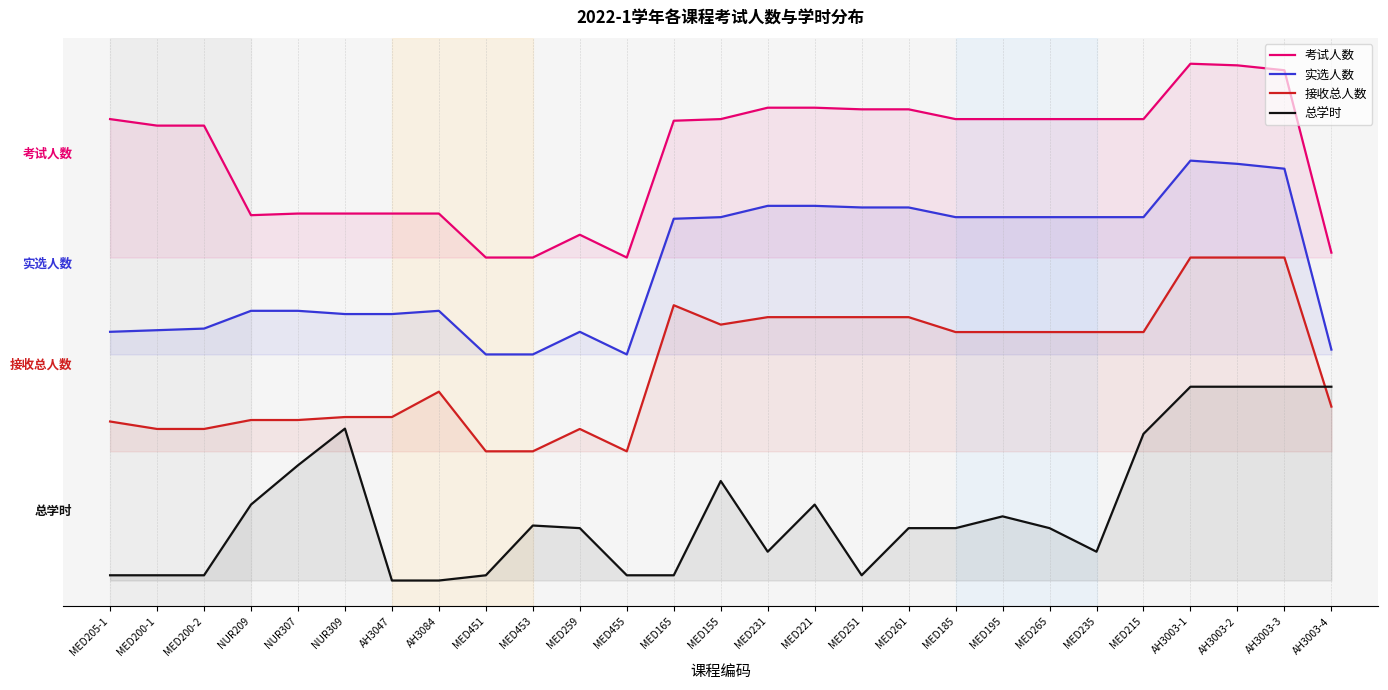

At which label does 总学时 reach its peak?

AH3003-1